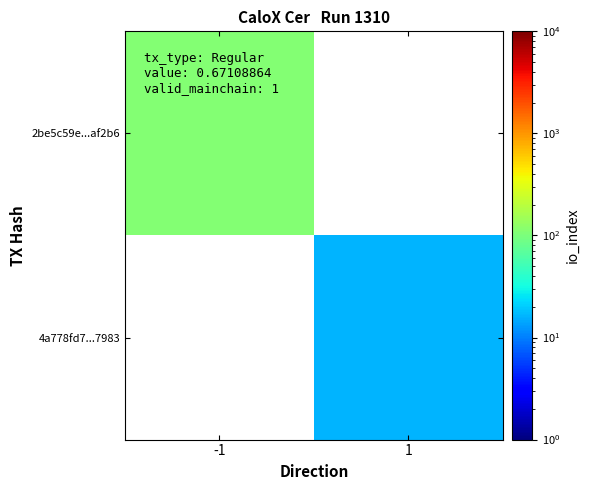

Rank the series by their maximum value, from highest to lowest.

2be5c59e...af2b6, 4a778fd7...7983